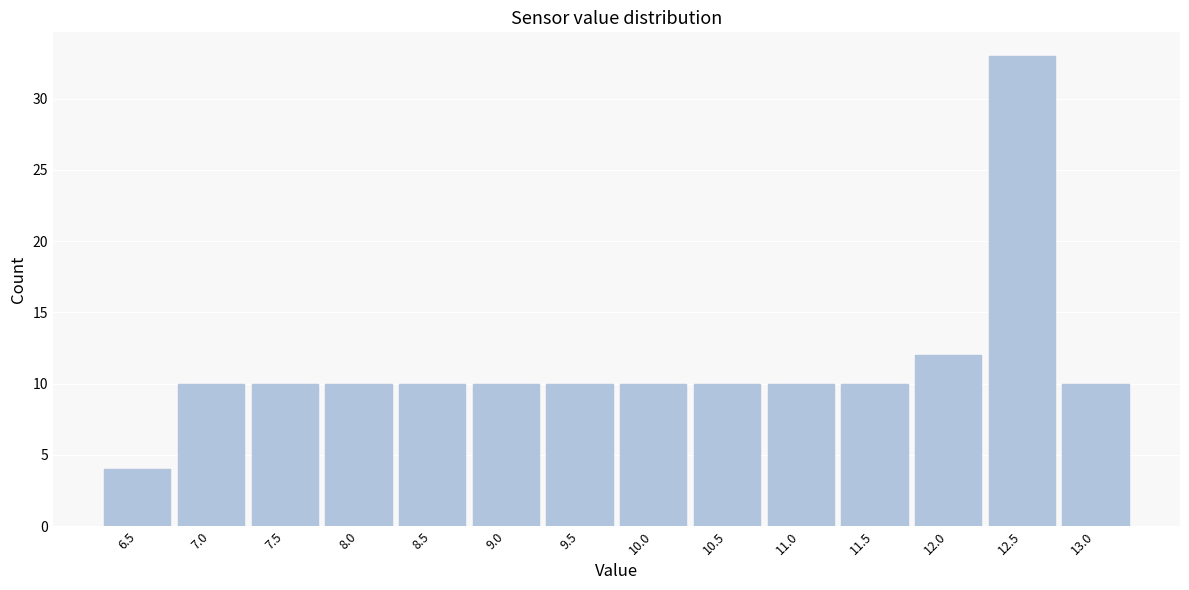

Reading left to right, list all the values displayed in this chart.

4	10	10	10	10	10	10	10	10	10	10	12	33	10